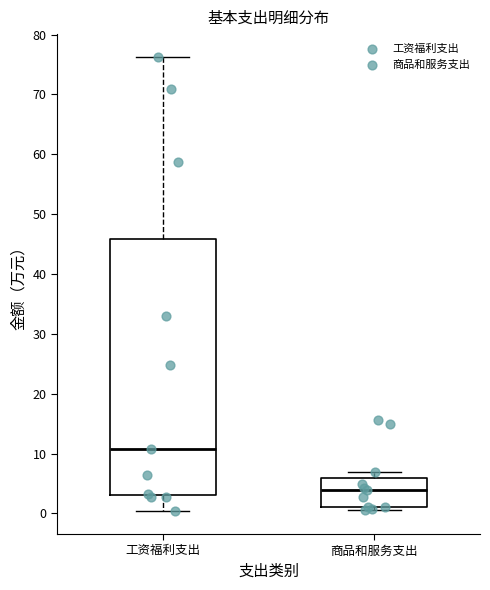

Comparing the boxes themselves (not the whiskers), which one is the tallest?

工资福利支出